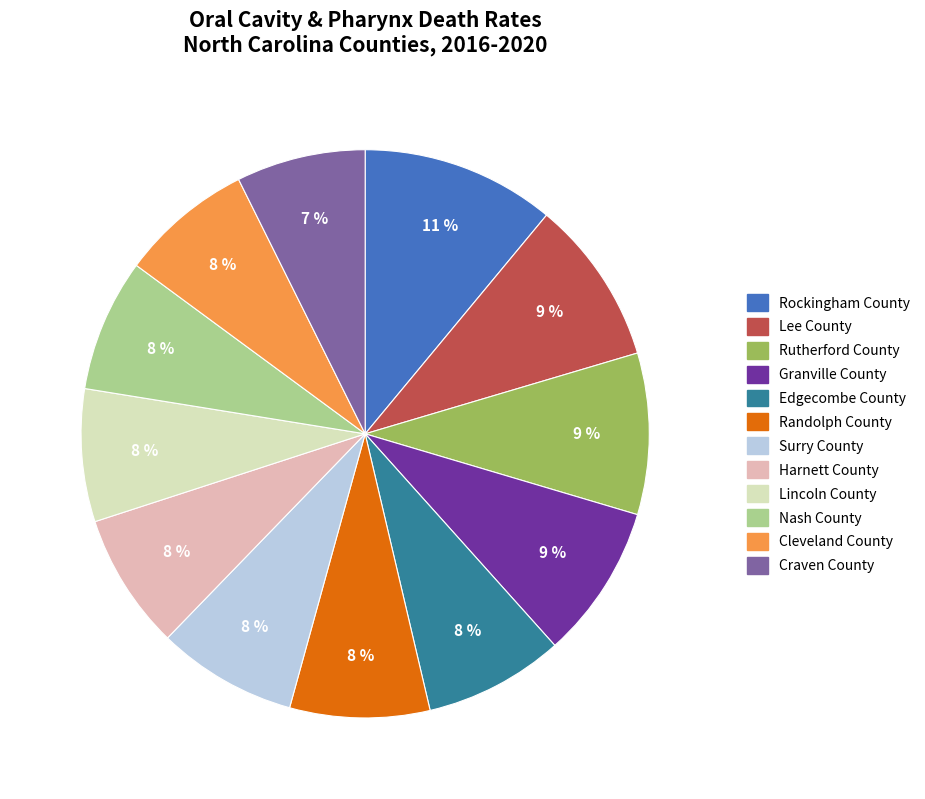

To the nearest percent, what percentage of the pie is Randolph County?

8%